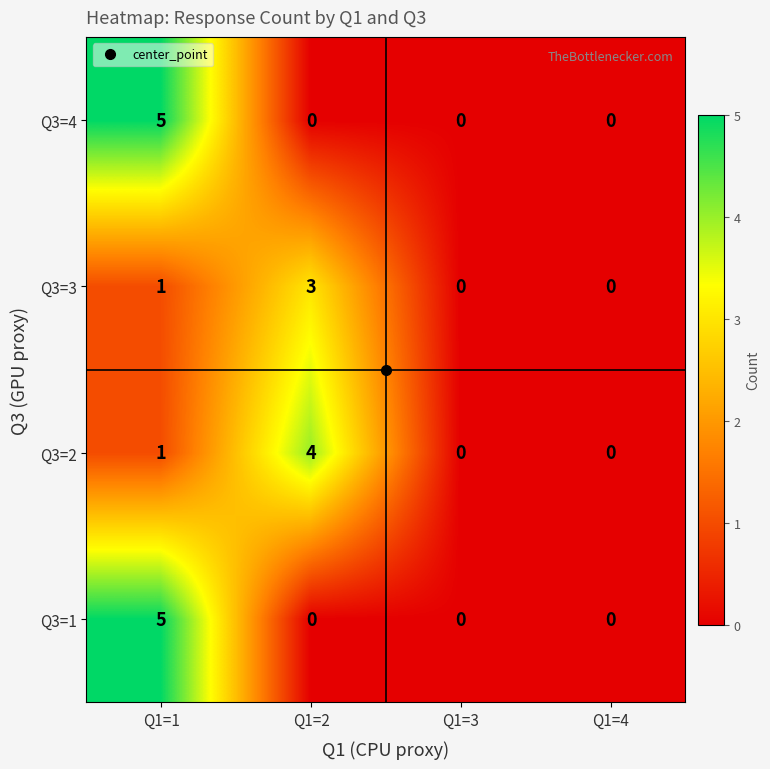

How many Q3=2 values are between 0 and 4?

4